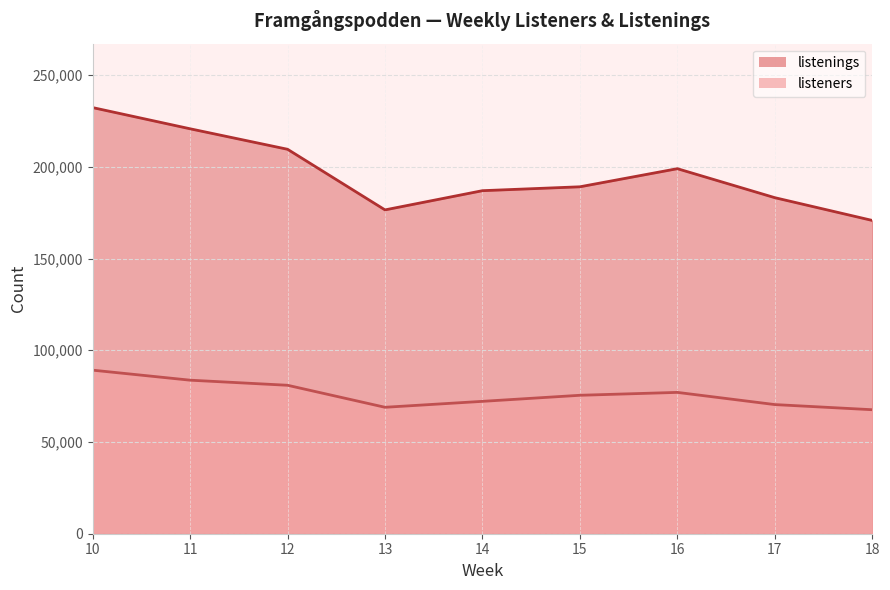

At which category does listenings reach its first local peak?

16